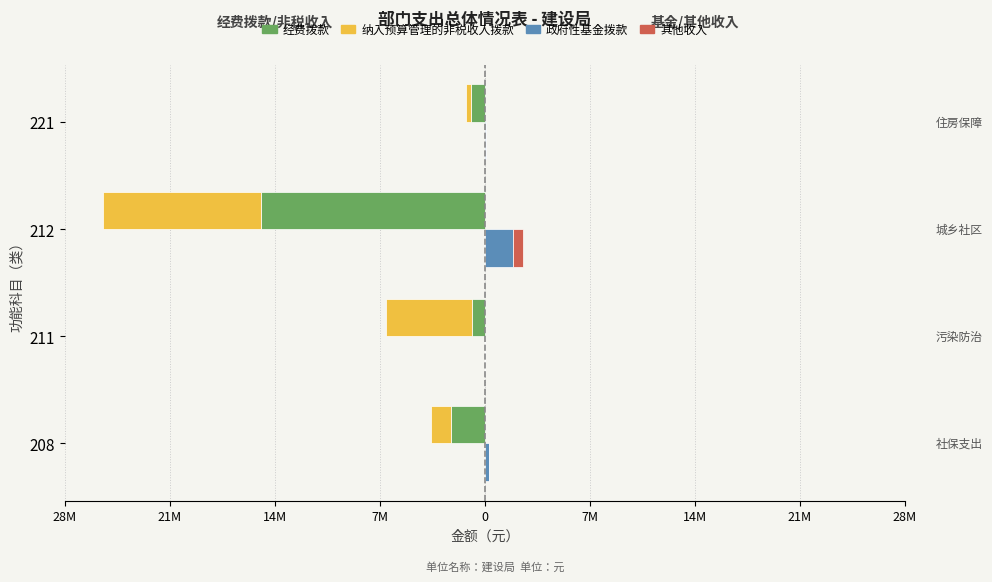

Rank the series by their maximum value, from lowest to highest.

经费拨款, 纳入预算管理的非税收入拨款, 其他收入, 政府性基金拨款